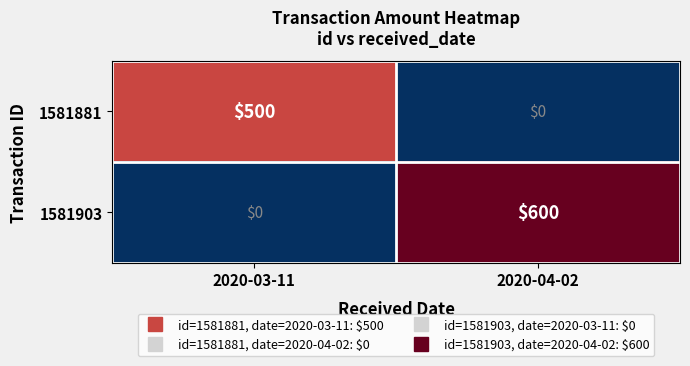

Which category has the highest value across all series?

2020-04-02